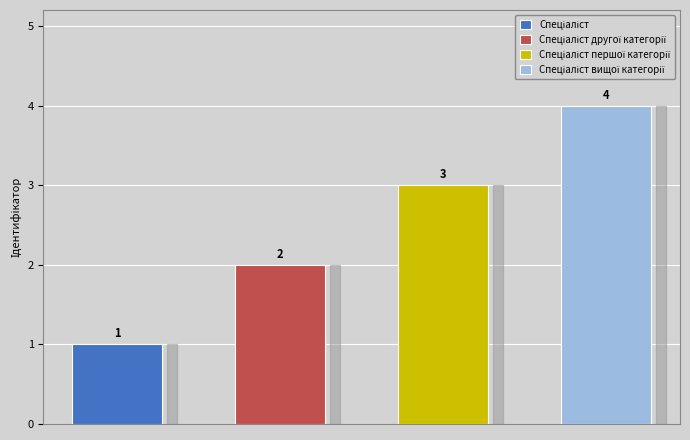

Reading right to left, extract all data points from this chart.

4	3	2	1